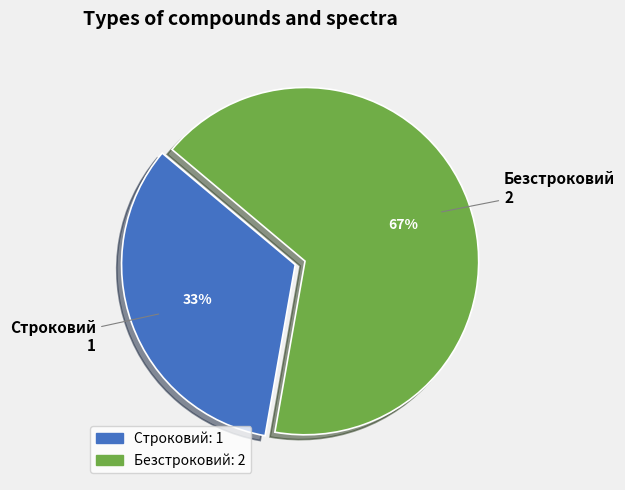

Which category has the smallest portion of the pie?

Строковий